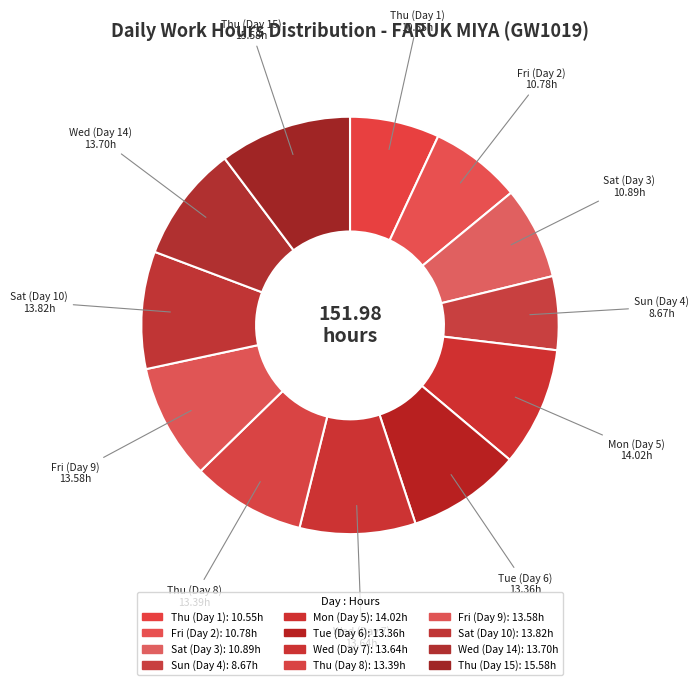

Does Sun (Day 4) account for over 50% of the chart?

No